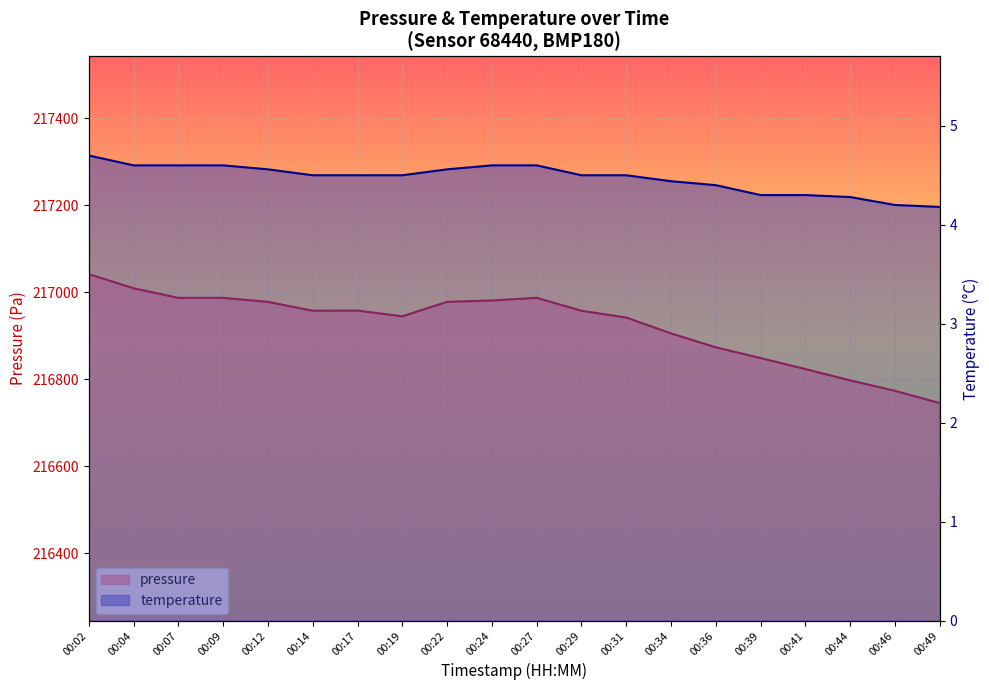

What are all the series names shown in the legend?

pressure, temperature